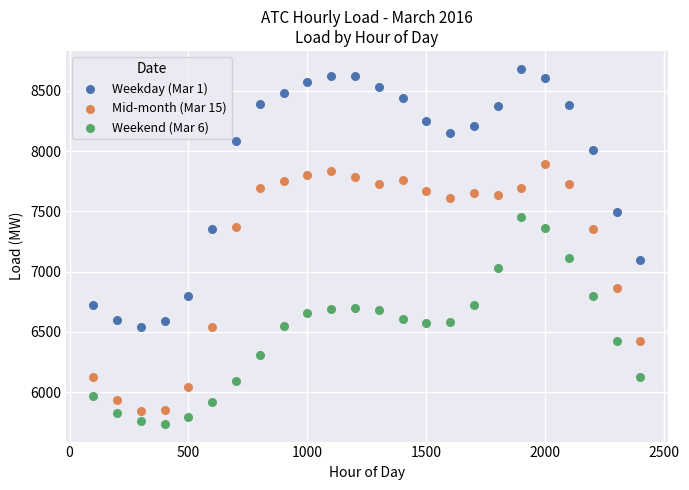

Which series contains the highest Y value?

Weekday (Mar 1)